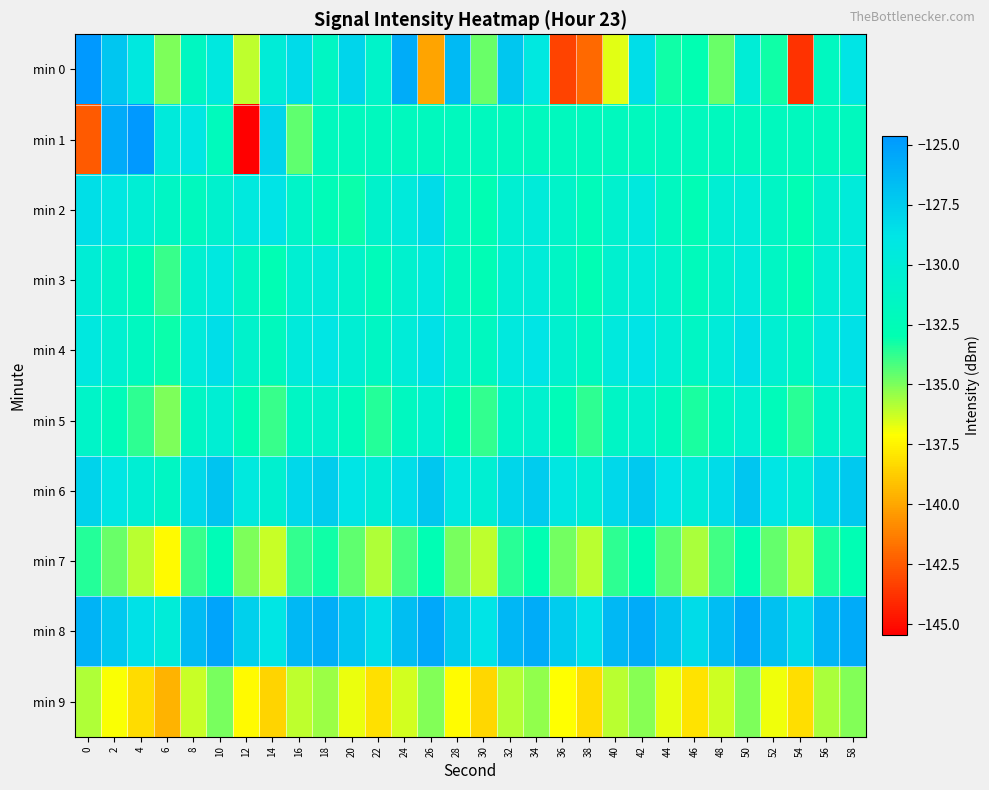

What is the difference between the highest and lowest values at 2?

11.4